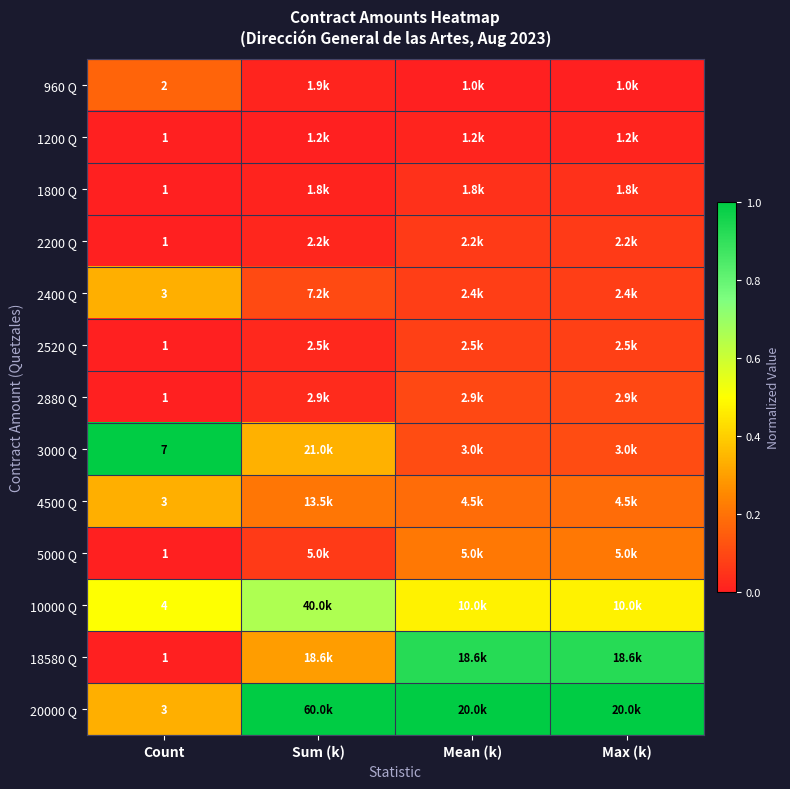

At which category does the chart reach its peak across all series?

Count